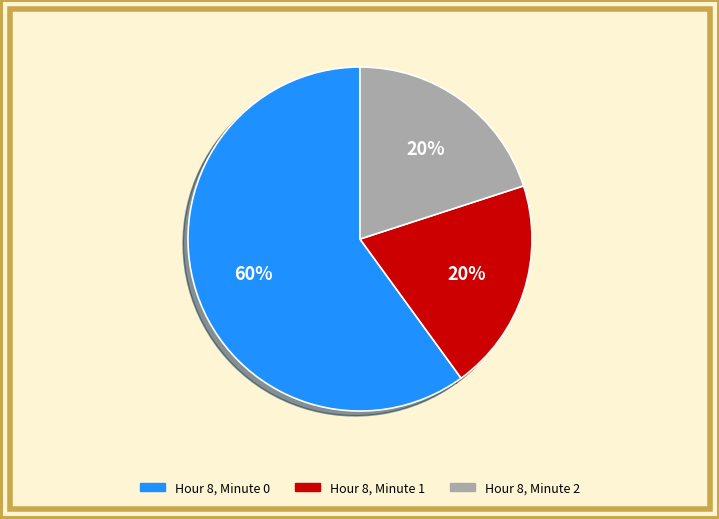

Between Hour 8, Minute 0 and Hour 8, Minute 2, which is larger?

Hour 8, Minute 0